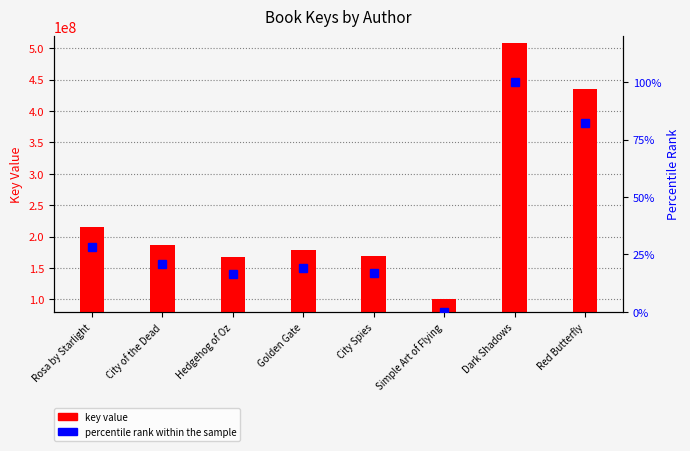

What is the value of the percentile rank within the sample bar at the 8th from the left?

82.1